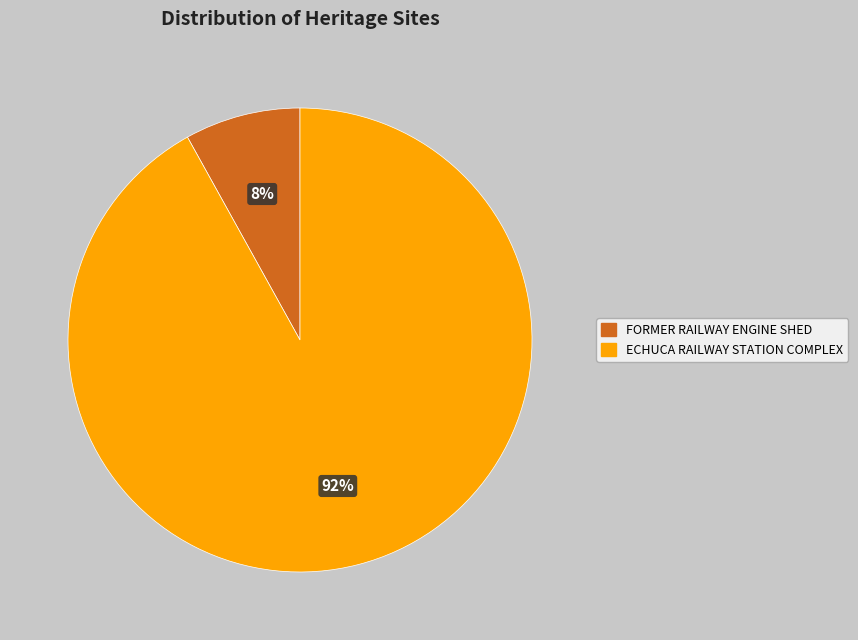

True or false: ECHUCA RAILWAY STATION COMPLEX accounts for 92% of the total.

True